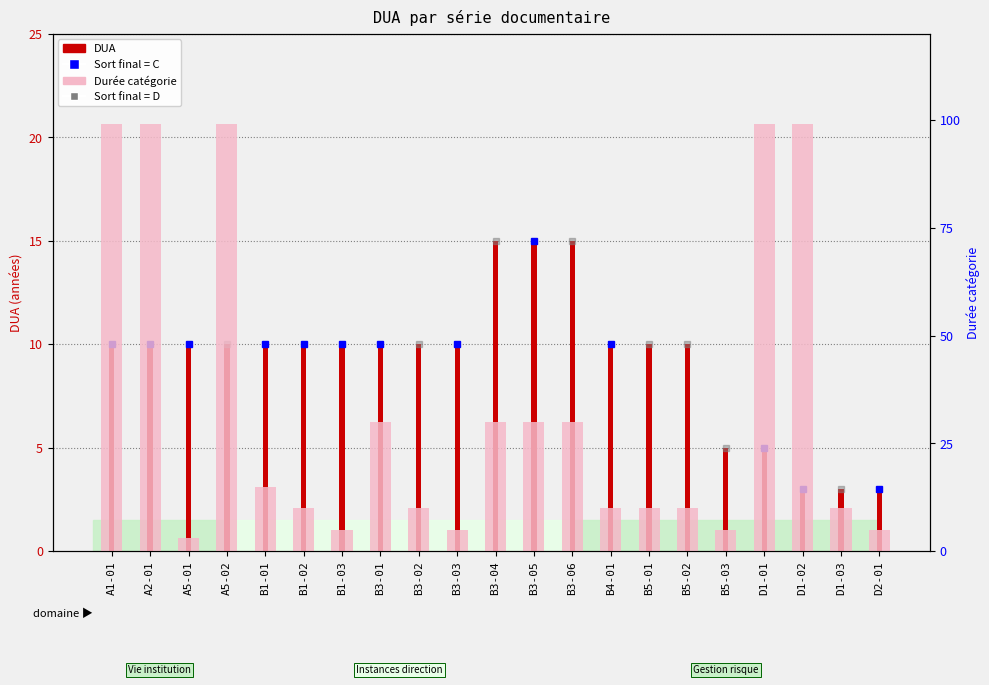

What is the sum of the values at D1-03 and A1-01?

13